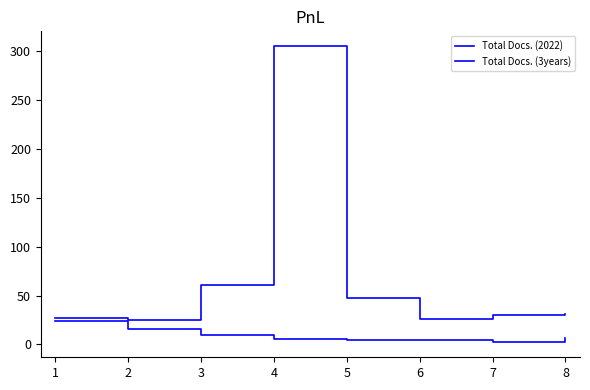

In Total Docs. (3years), how many points are lower than both neighbors (excluding endpoints)?

2